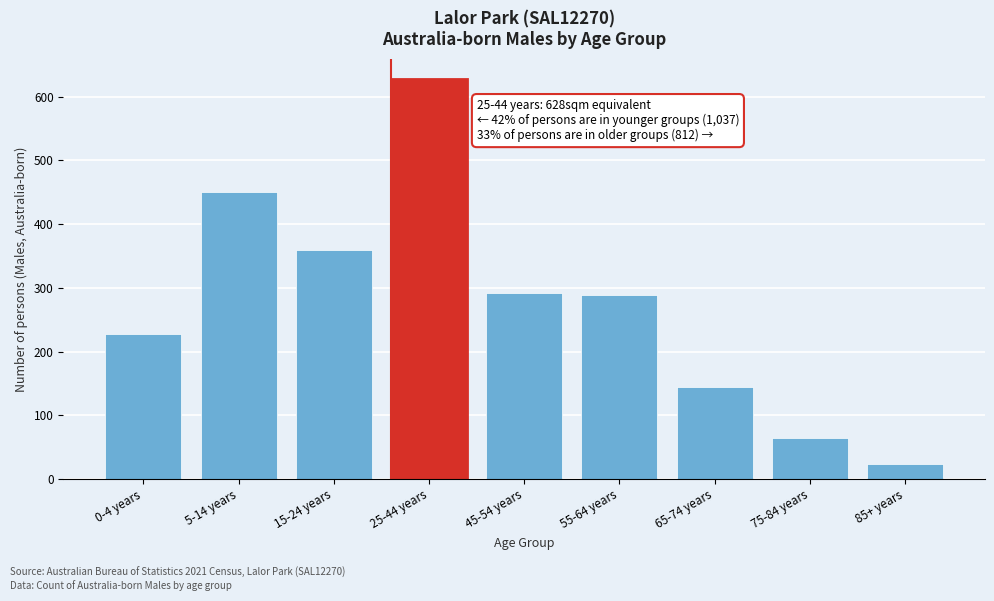

Reading left to right, extract all data points from this chart.

227	450	360	628	292	288	145	64	23